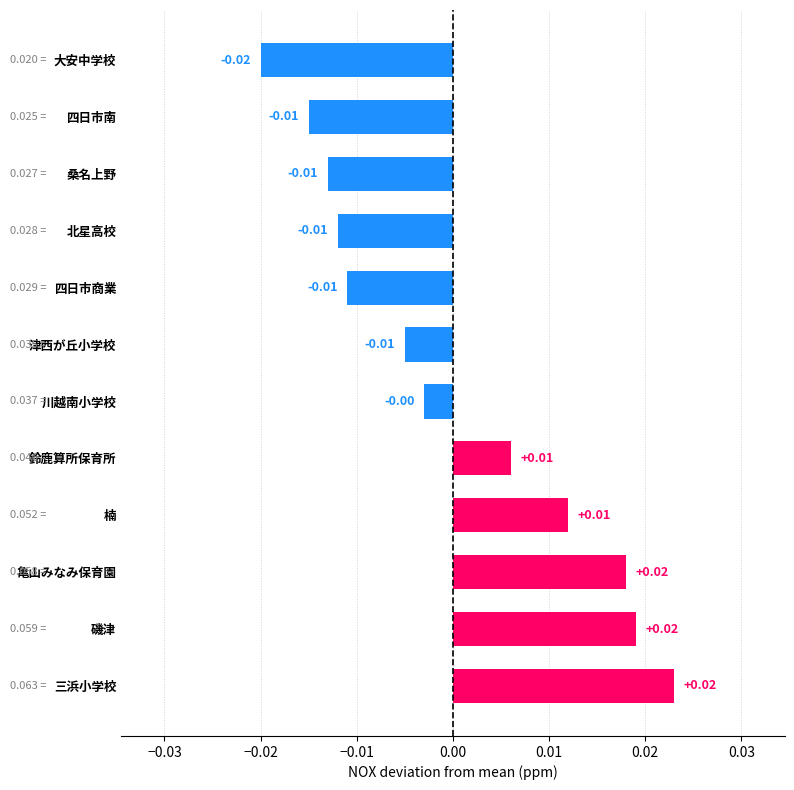

Are the bars horizontal?

Yes